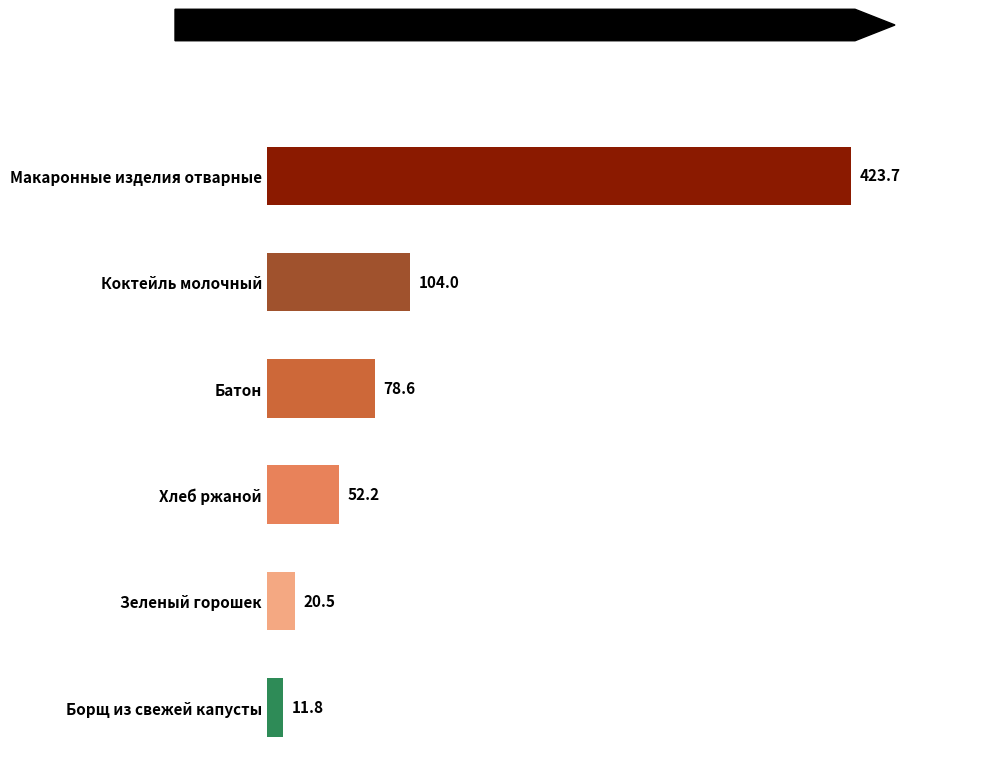

How many series are shown in this chart?

1